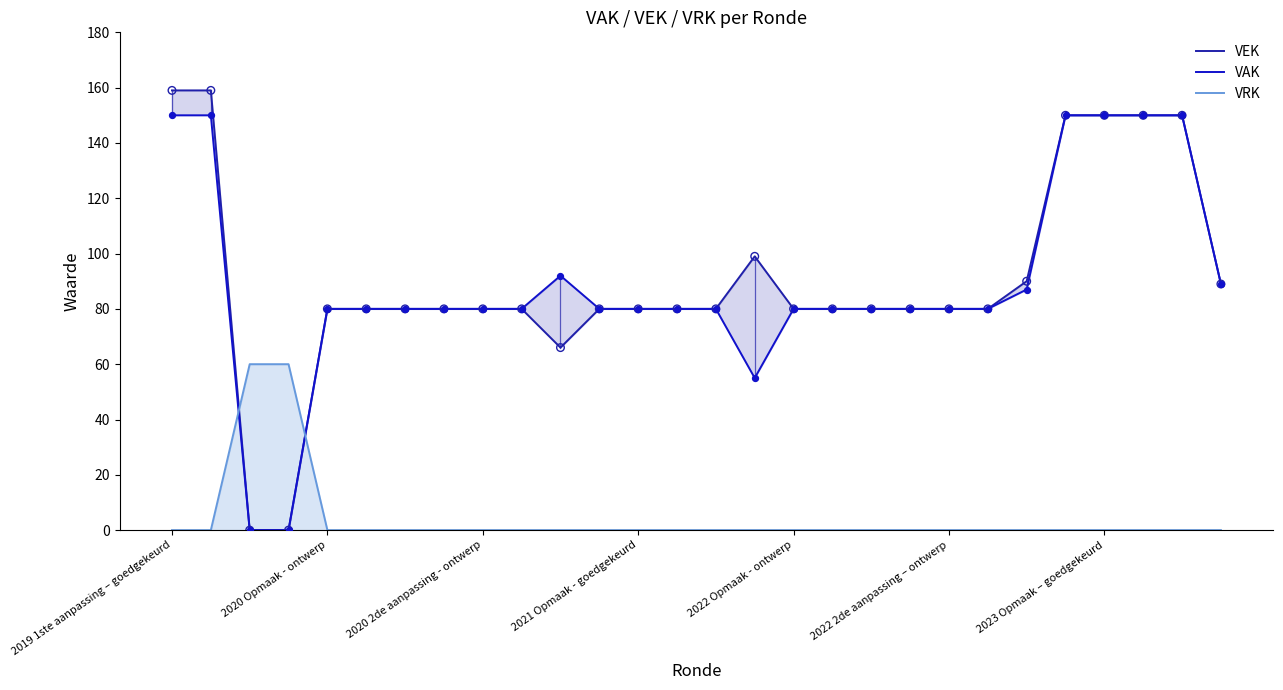

Which series contains the highest Y value?

VEK